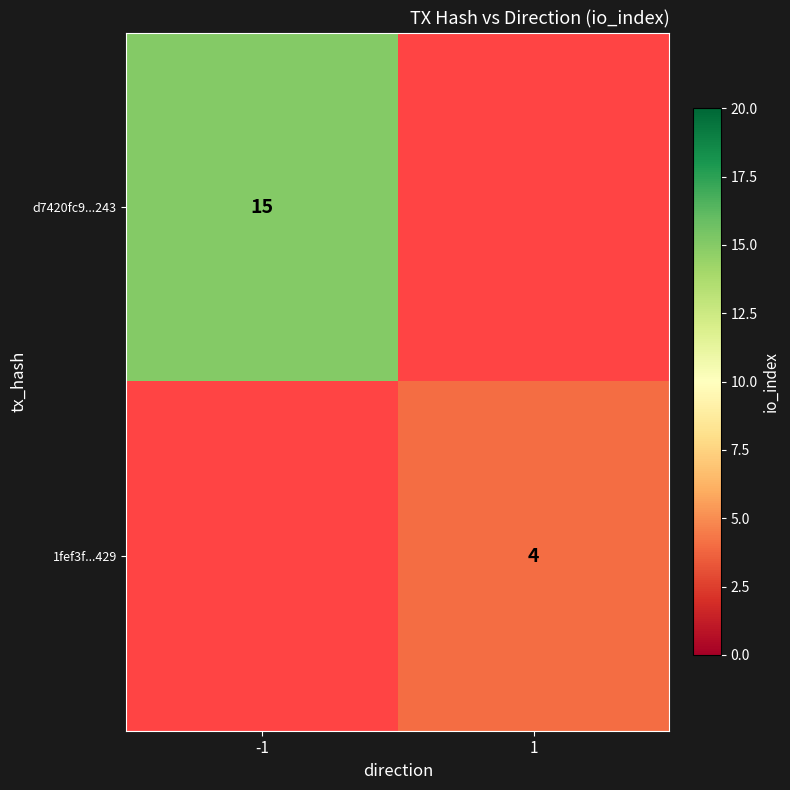

How many distinct data groups are displayed?

2